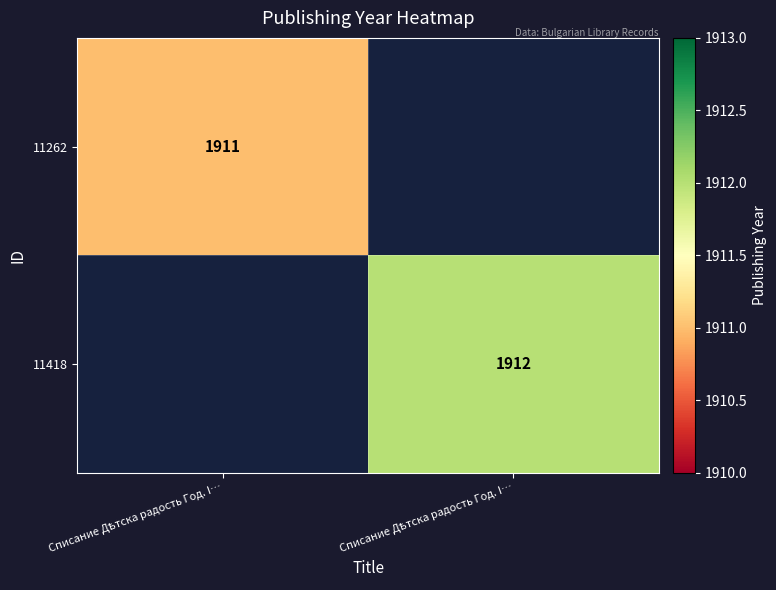

Rank the series by their average value, from lowest to highest.

11262, 11418